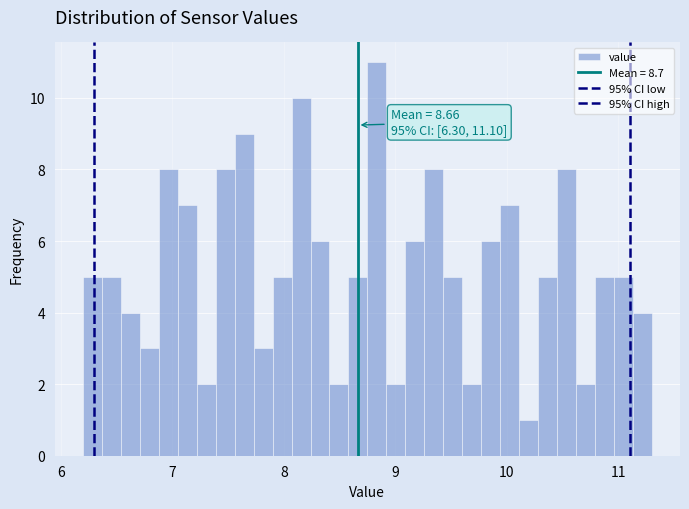

Read against the x-axis, roughly where is the centre of the tallest bar?

8.8